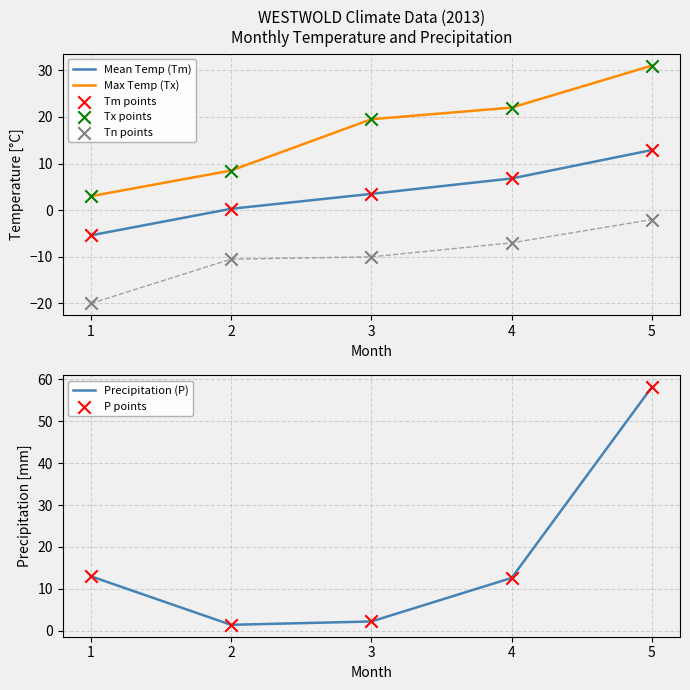

At how many categories does at least one series exceed -10?

5